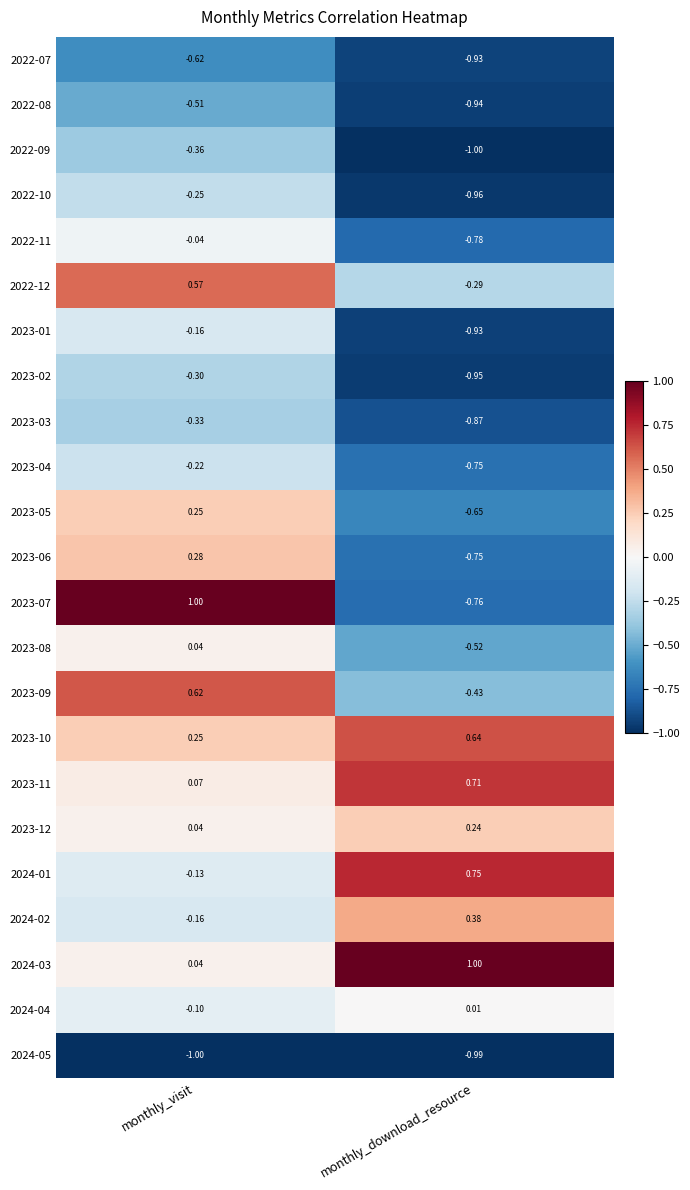

Is the value of 2023-07 at monthly_download_resource greater than the value of 2023-04 at monthly_download_resource?

No